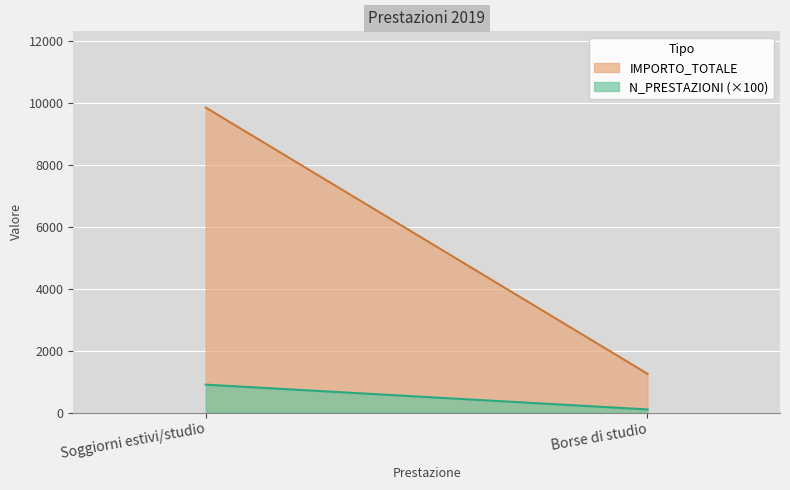

How many data points does each series have?

2